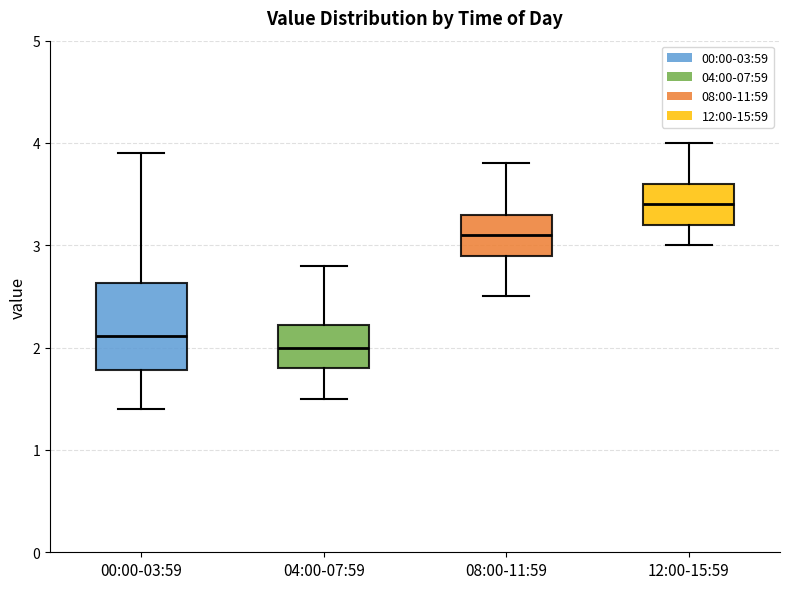

Which box is the tallest, from its lower edge to its upper edge?

00:00-03:59